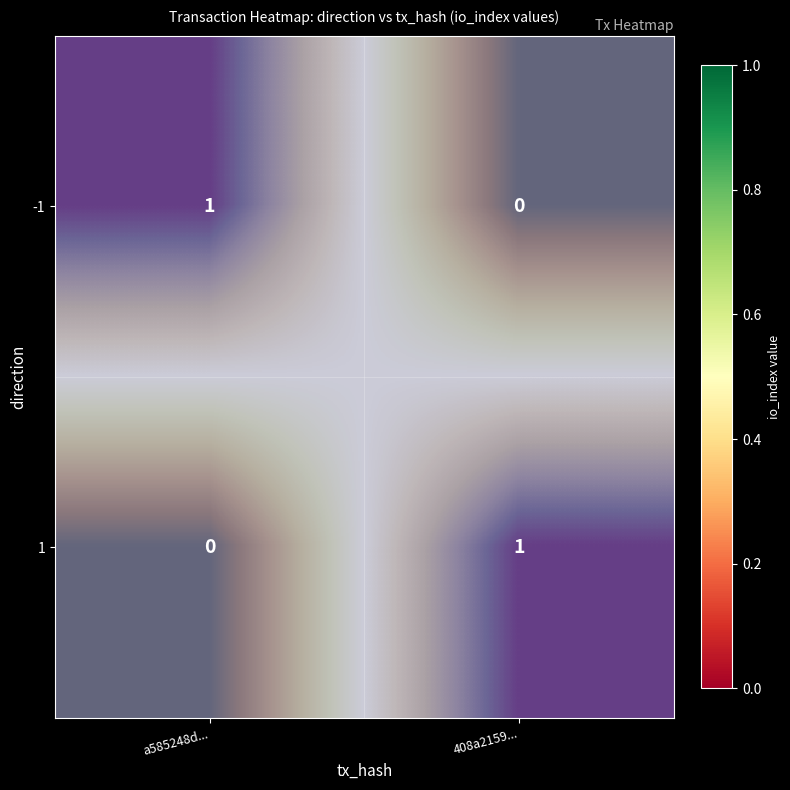

Count the 1 values in the range 0 to 1.

2